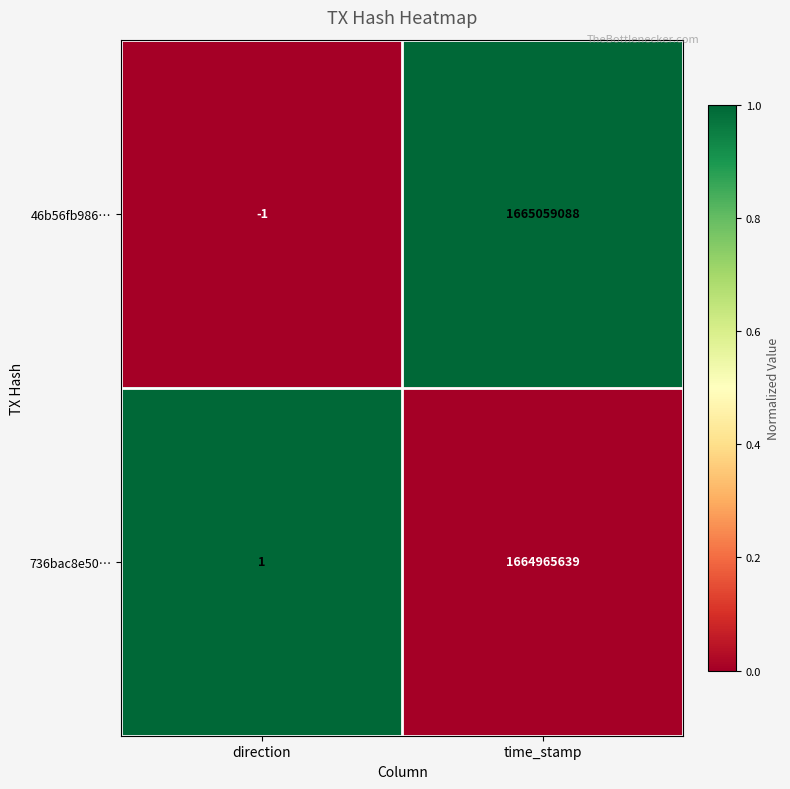

The value of 736bac8e50… at direction is 1. True or false?

True